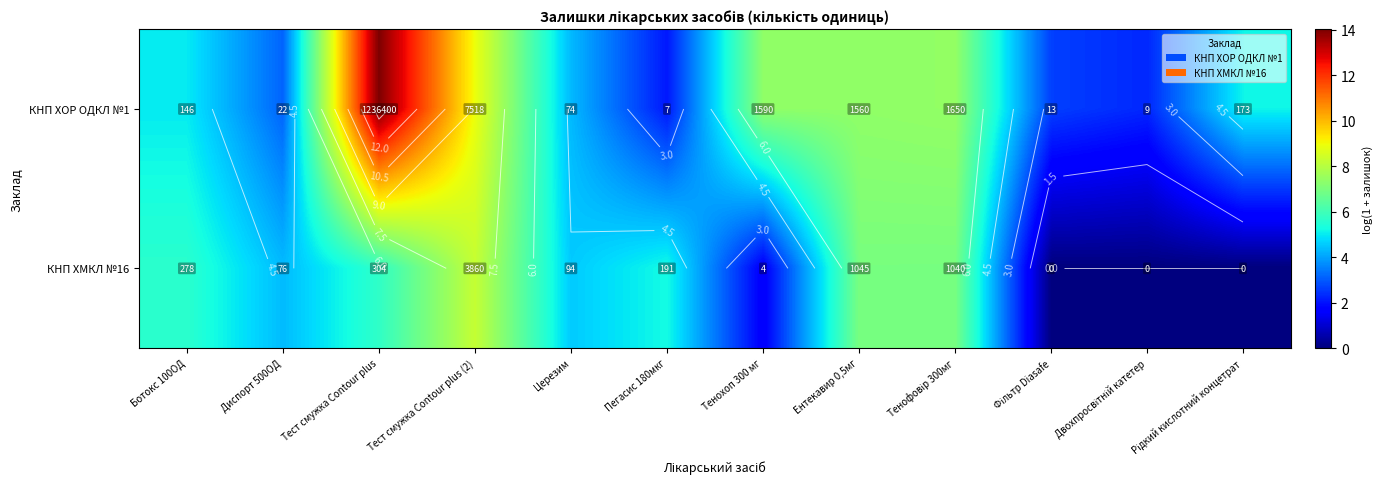

List the labels in order of КНП ХМКЛ №16 value, smallest first.

Фільтр Diasafe, Двохпросвітній катетер, Рідкий кислотний концетрат, Тенохоп 300 мг, Диспорт 500ОД, Церезим, Пегасис 180мкг, Ботокс 100ОД, Тест смужка Contour plus, Тенофовір 300мг, Ентекавир 0,5мг, Тест смужка Contour plus (2)